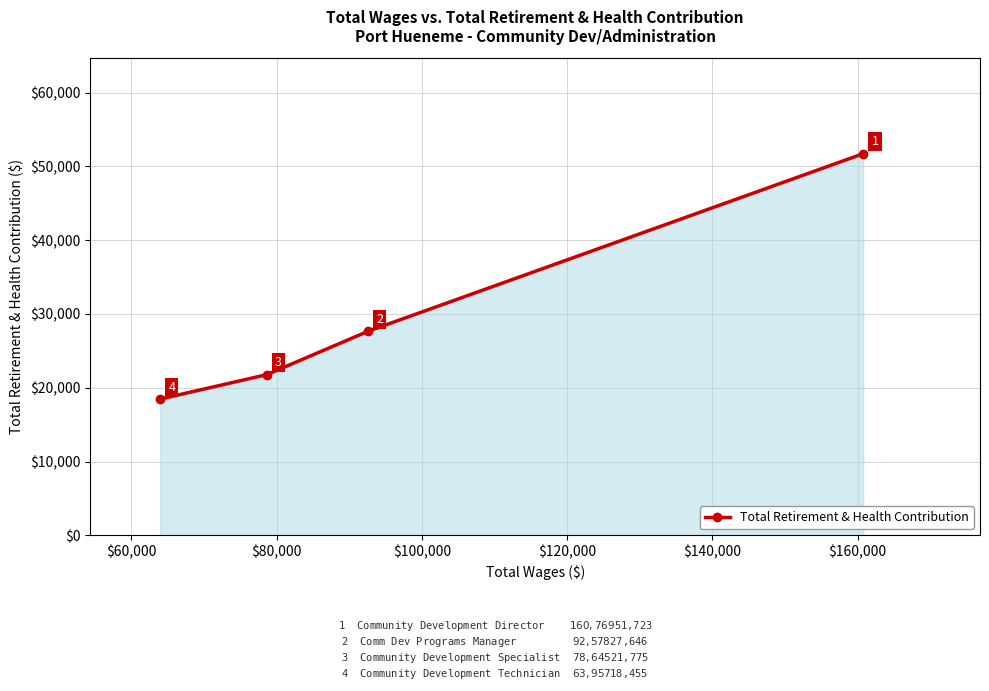

Reading right to left, list all the values displayed in this chart.

51723	27646	21775	18455